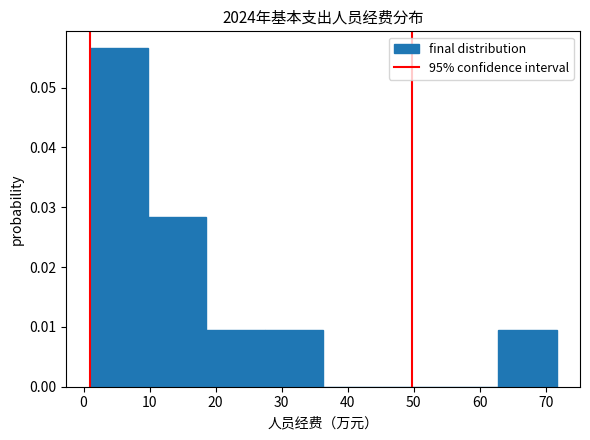

Reading left to right, list every bar in this chart as the range it spans on the x-axis followed by its height. Neither the bar edges nor the heights are printed on the chart, so give them approximately, as read against the axes.

1 to 10: 0.057
10 to 19: 0.028
19 to 27: 0.009
27 to 36: 0.009
36 to 45: 0
45 to 54: 0
54 to 63: 0
63 to 72: 0.009